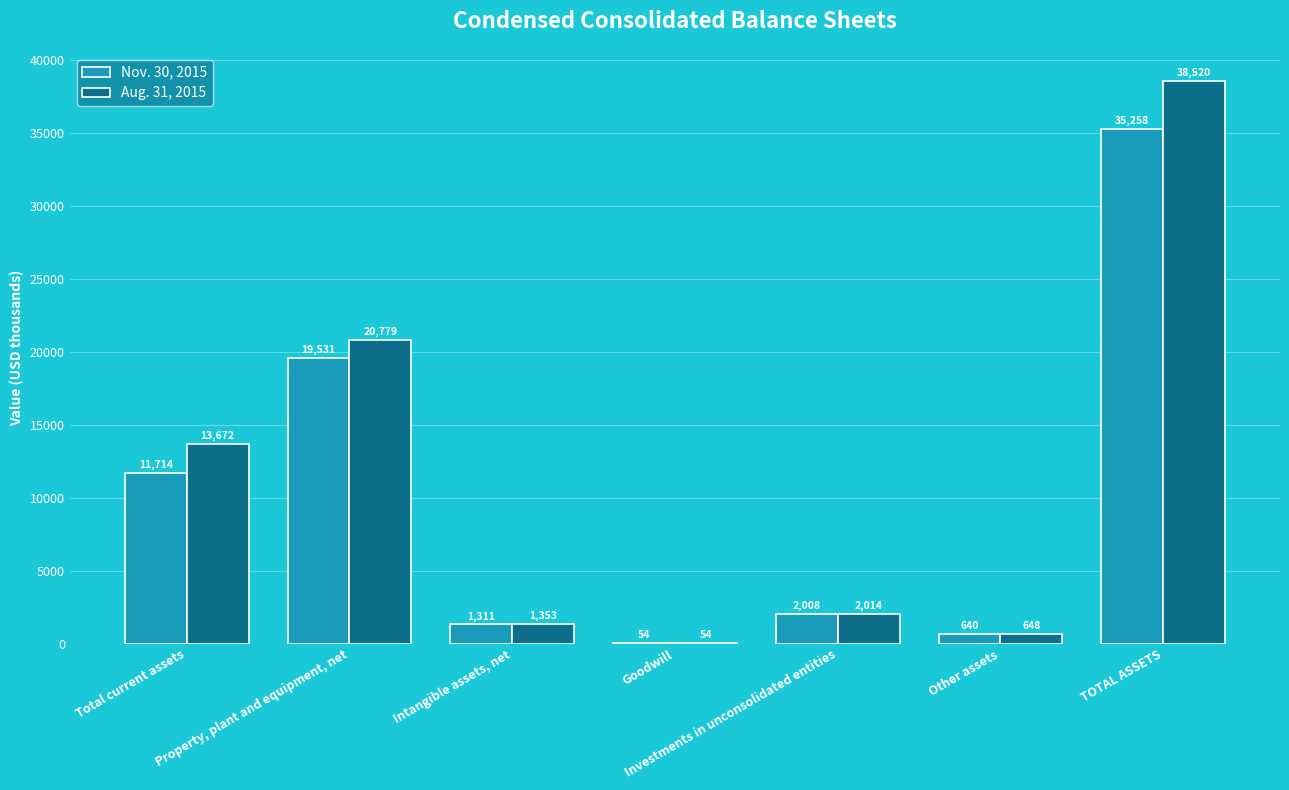

What is the maximum value for Aug. 31, 2015?

38520